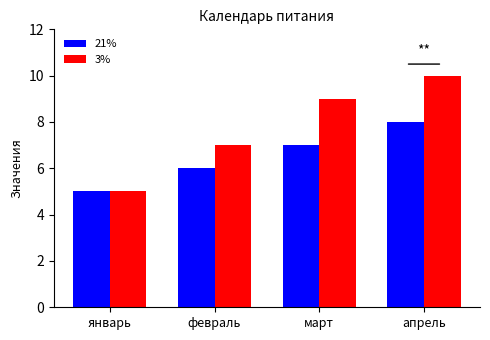

True or false: 21% has a value of 6 at февраль.

True